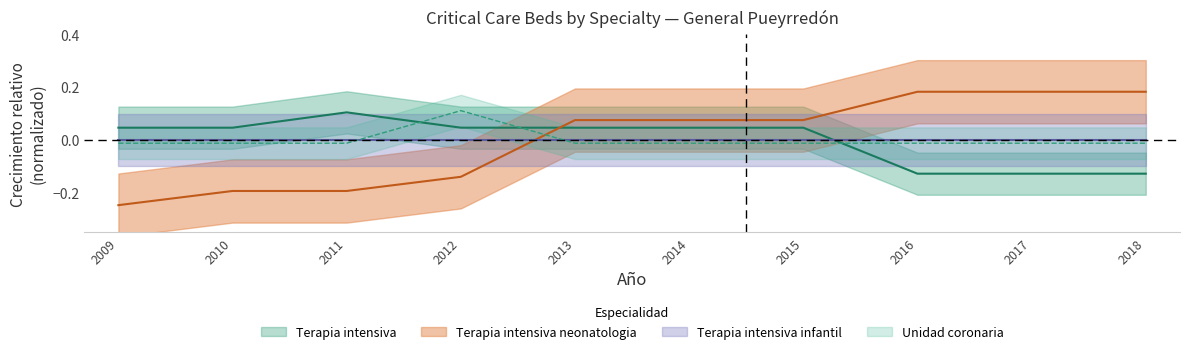

What is the value of the Terapia intensiva neonatologia point at the 3rd from the left?

-0.2